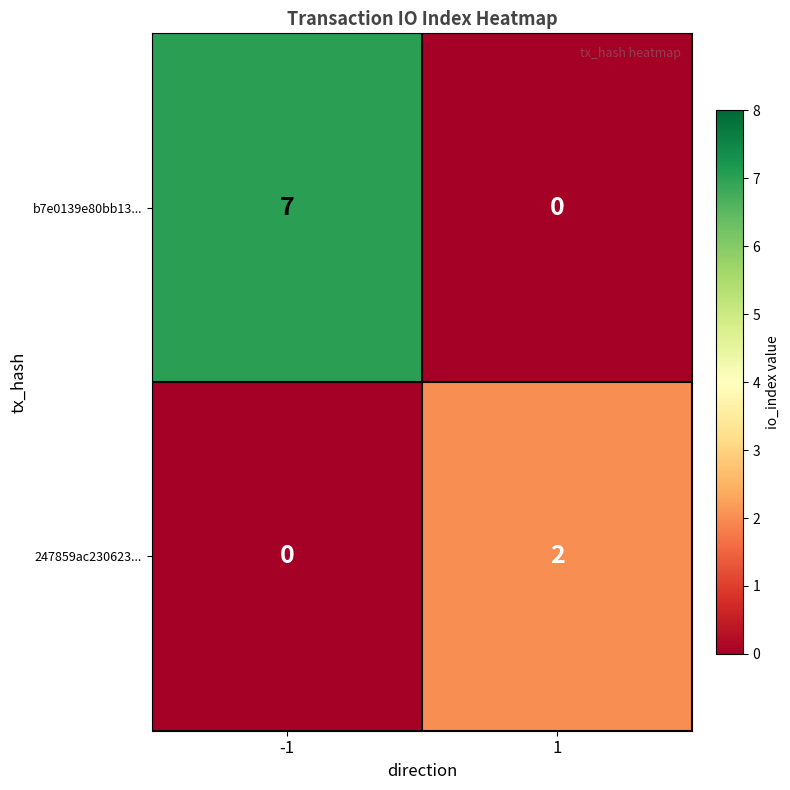

What is the maximum value shown in the chart?

7